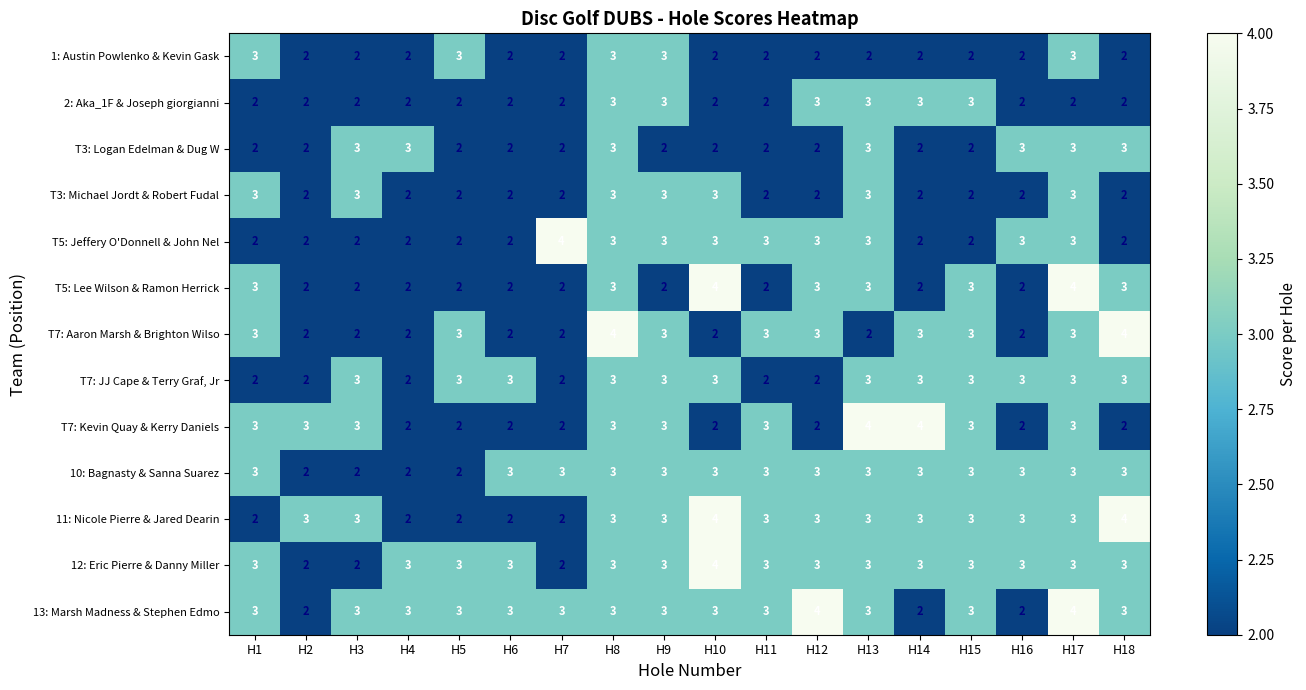

What is the sum of the 1: Austin Powlenko & Kevin Gask values at H7 and H18?

4